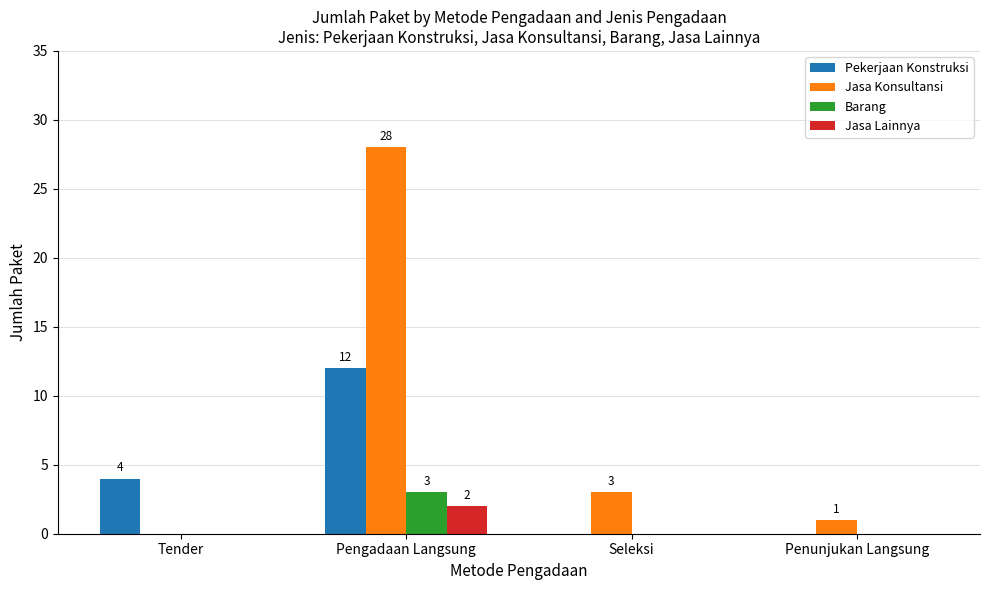

How many categories are shown in the chart?

4